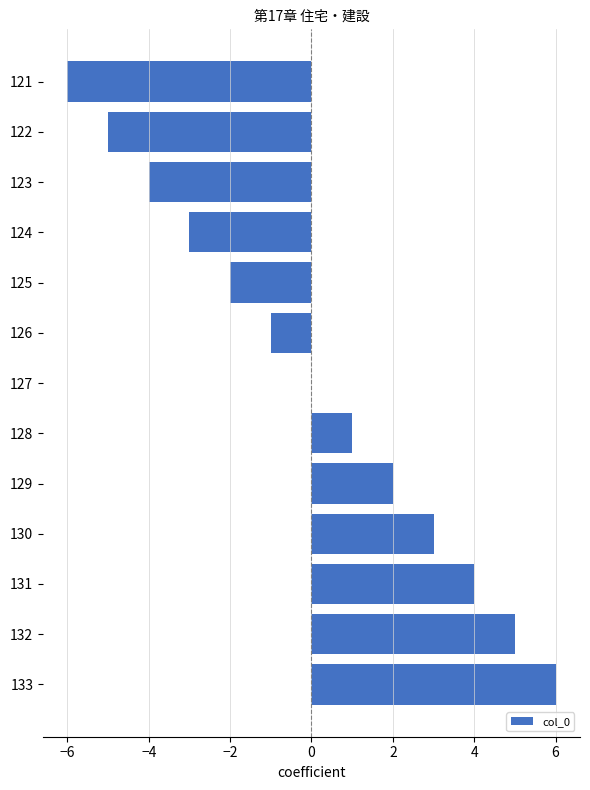

Is it true that the value at 129 is 3?

False